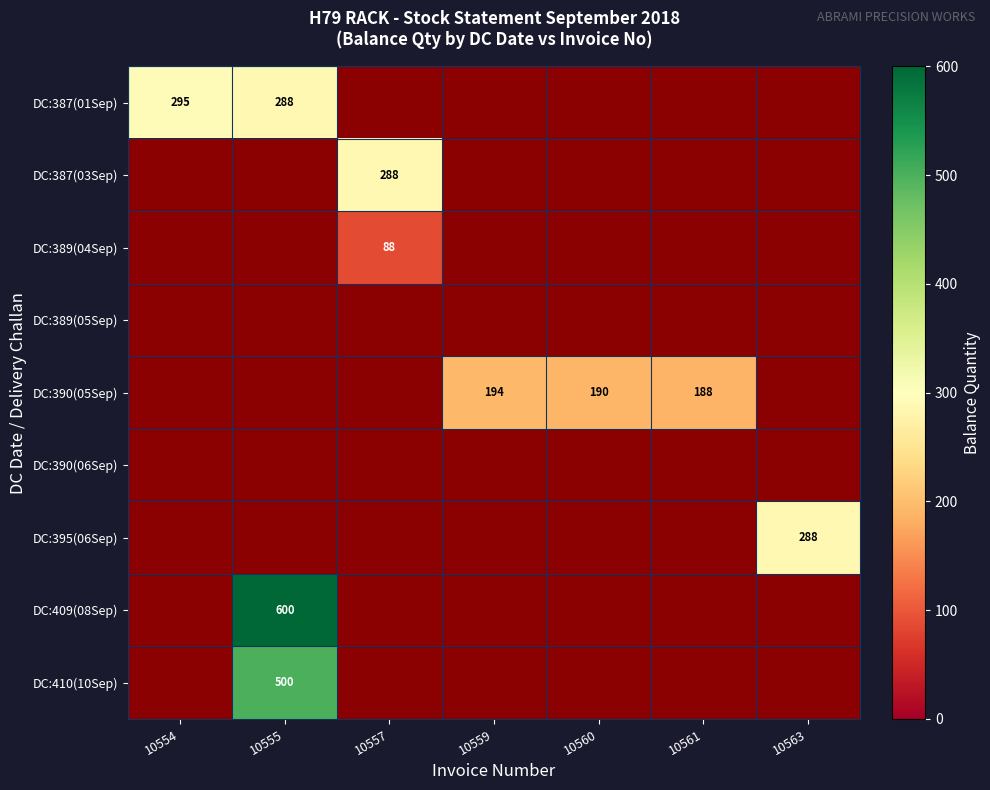

What is the minimum value shown in the chart?

88.0